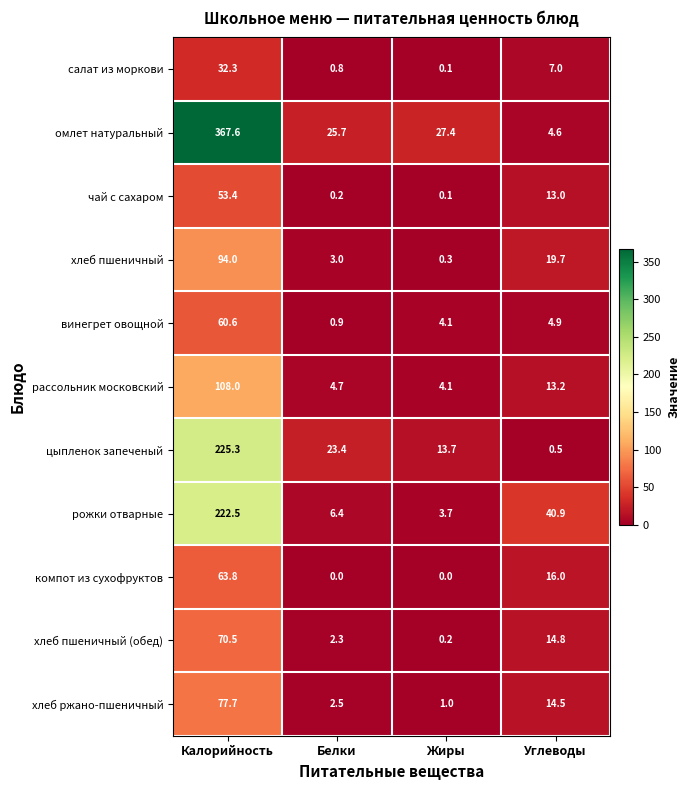

At which category does the chart reach its peak across all series?

Калорийность